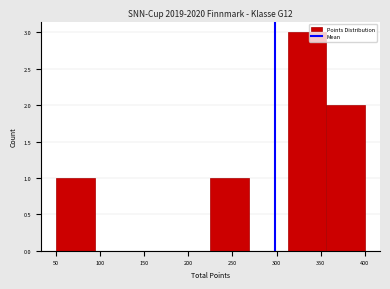

Reading left to right, transcribe this chart: for each bar, give the range it covers on the x-axis and its height. Neither the bar edges nor the heights are printed on the chart, so give them approximately, as read against the axes.

50 to 95: 1
95 to 140: 0
140 to 180: 0
180 to 225: 0
225 to 270: 1
270 to 315: 0
315 to 355: 3
355 to 400: 2